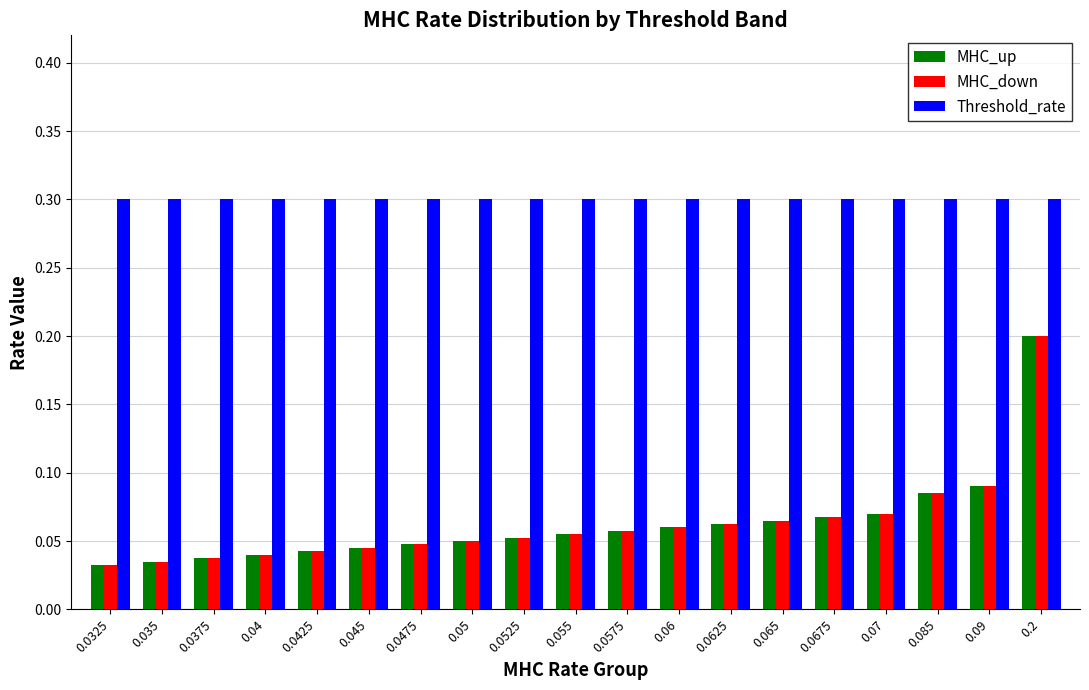

What are all the series names shown in the legend?

MHC_up, MHC_down, Threshold_rate